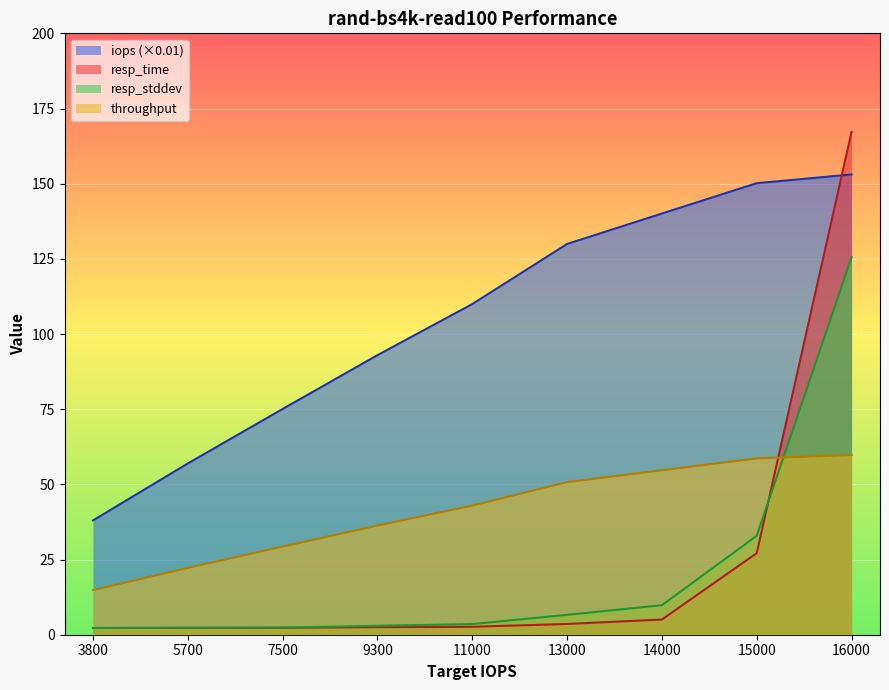

What is the difference between the read_resp values at 7500 and 16000?

123.1